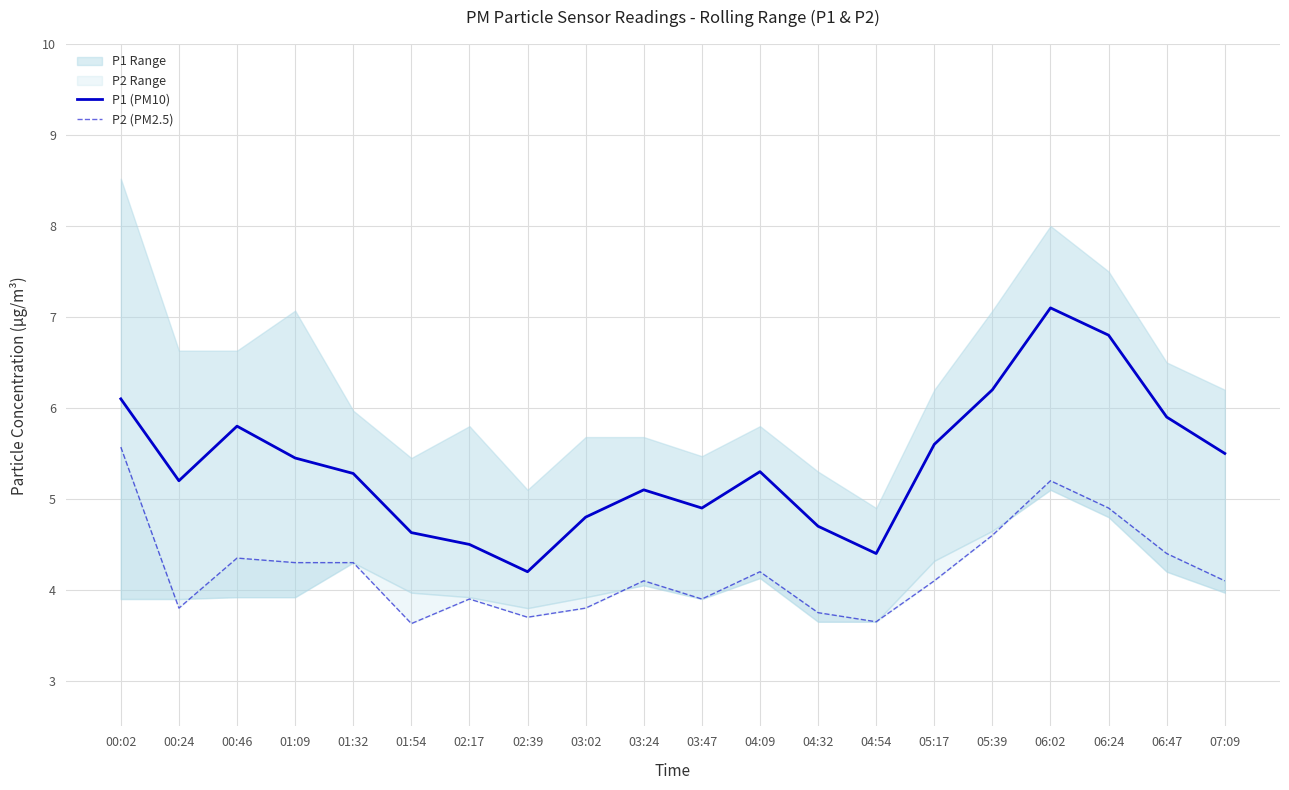

What is the difference between the P2 (PM2.5) values at 04:54 and 06:02?

1.6